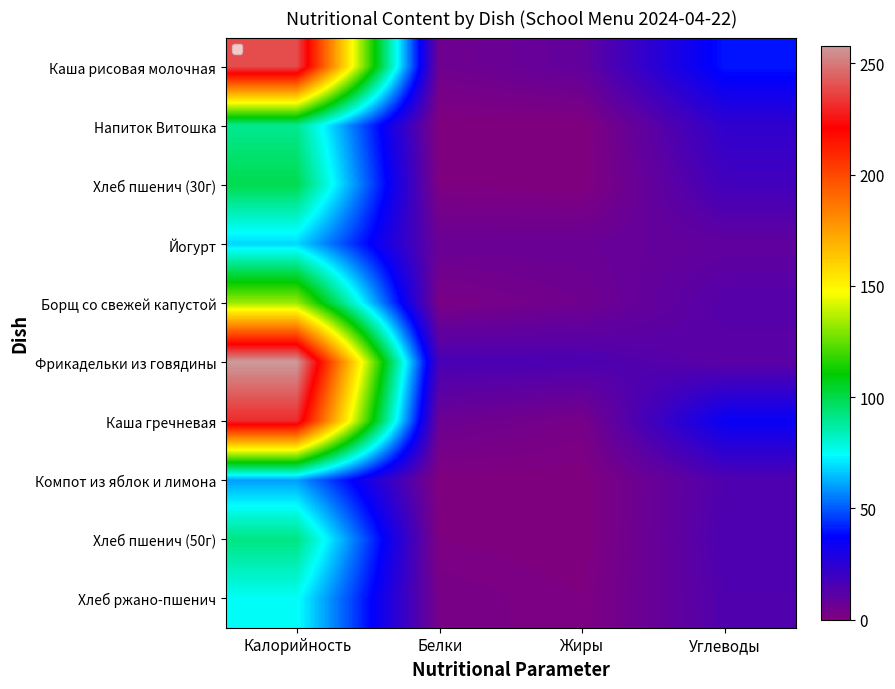

The Фрикадельки из говядины series shows 11.0 at Углеводы. True or false?

True